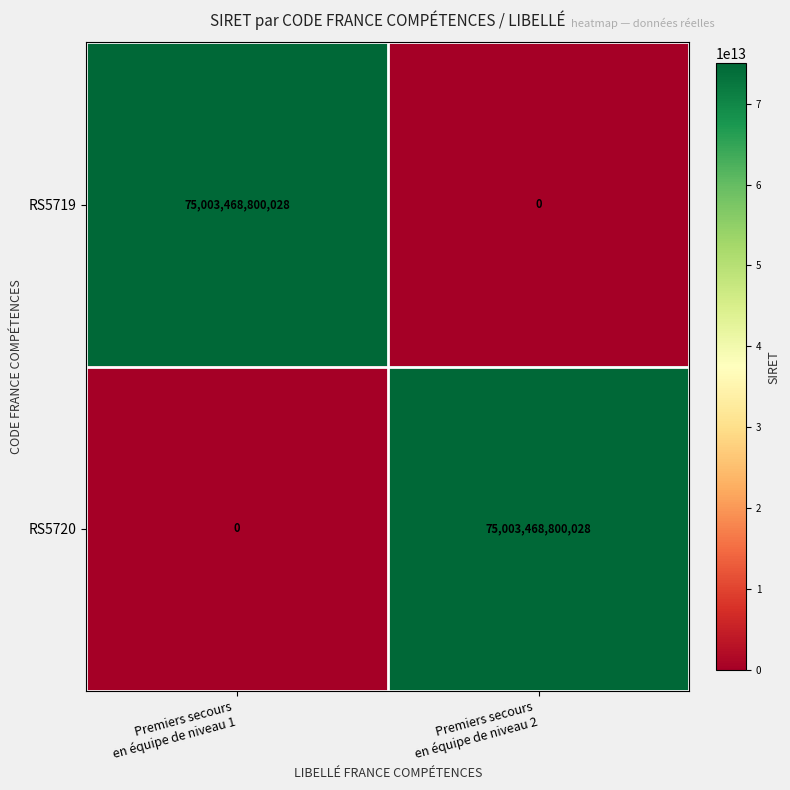

At how many categories does at least one series exceed 32303593164382?

2